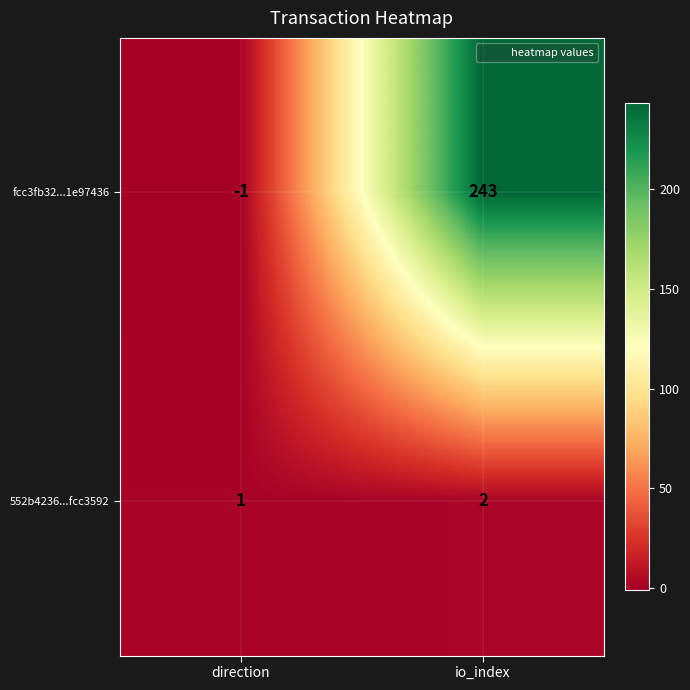

Reading right to left, extract all data points from this chart.

fcc3fb32...1e97436: 243	-1
552b4236...fcc3592: 2	1